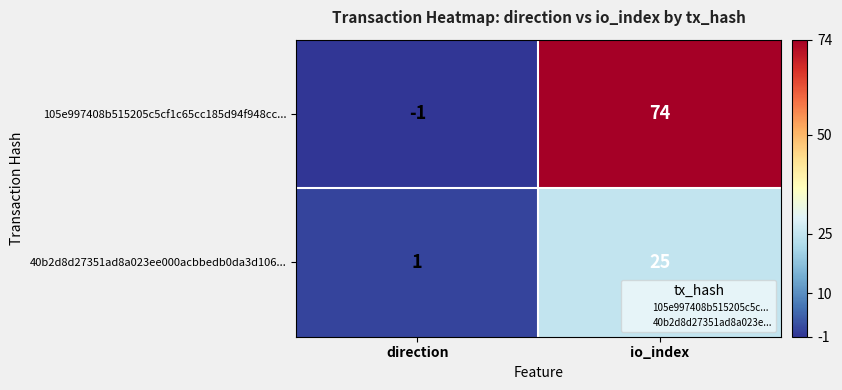

Which series has the largest range (max minus min)?

105e997408b515205c5cf1c65cc185d94f948cc...